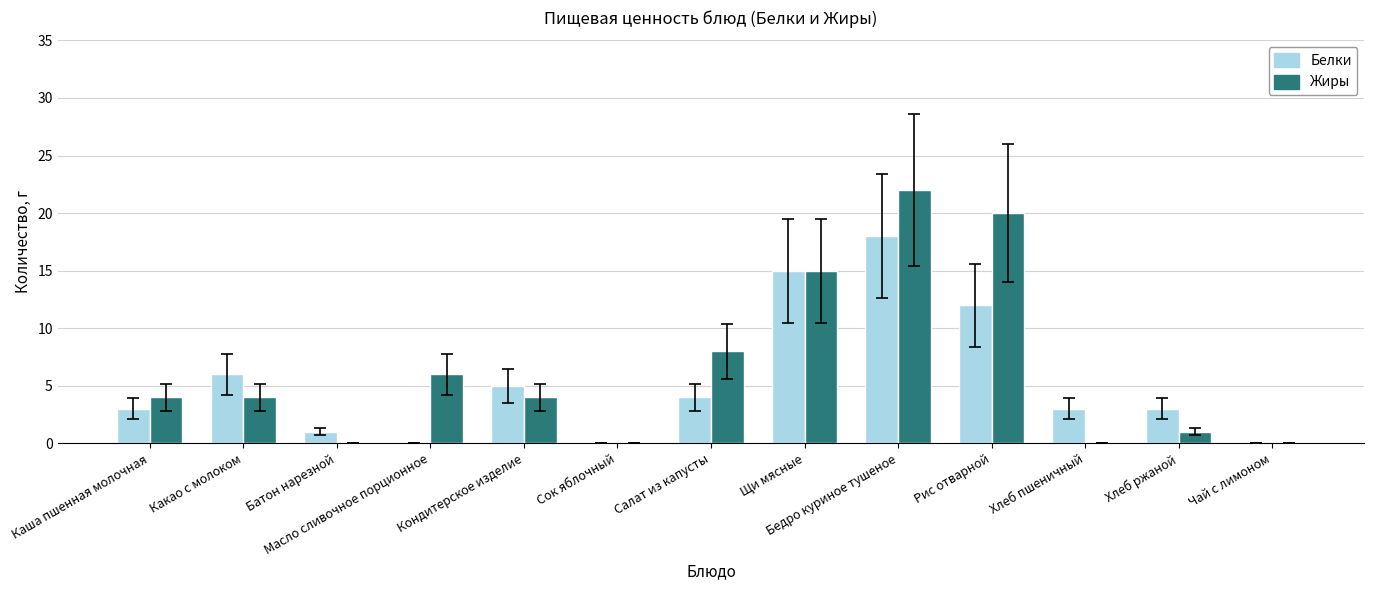

What is the sum of the Белки values at Бедро куриное тушеное and Каша пшенная молочная?

21